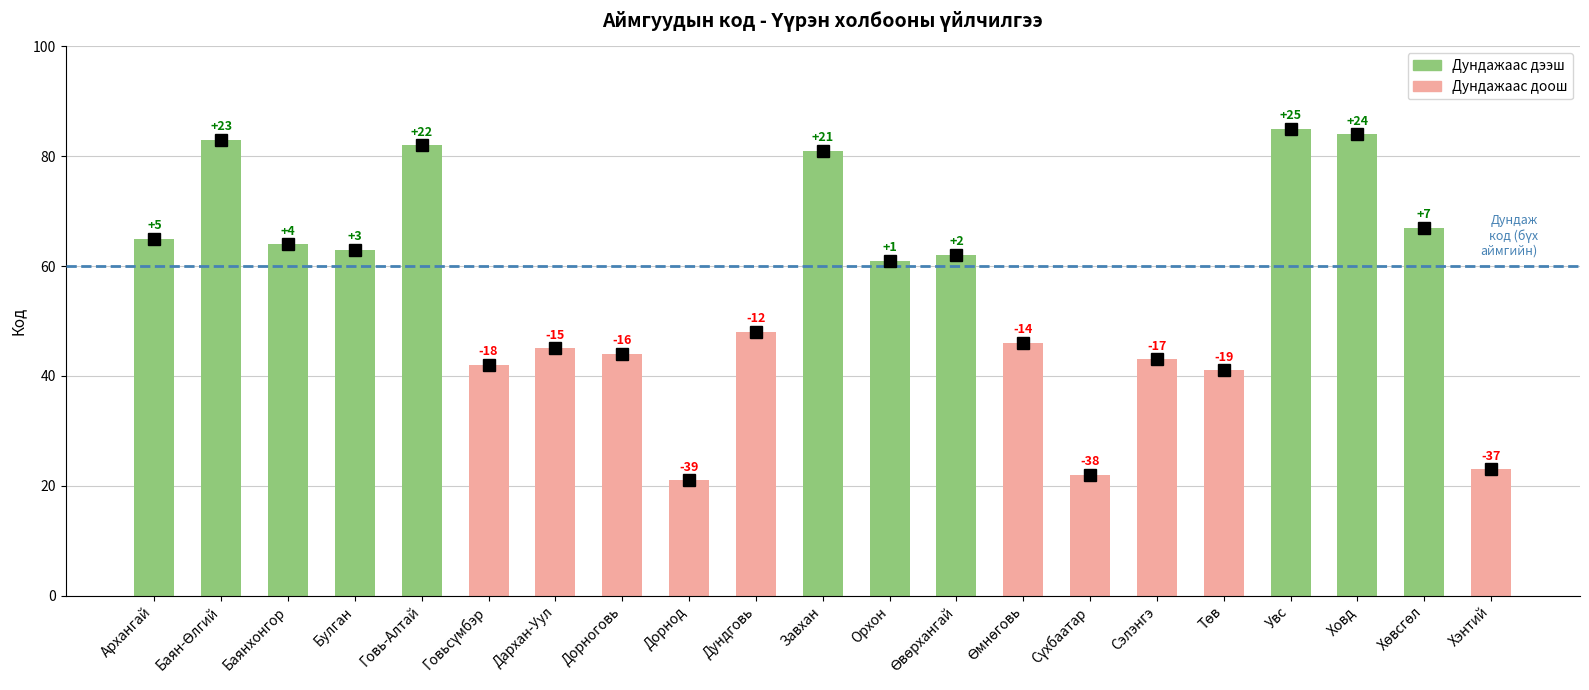

Does the chart contain stacked bars?

No